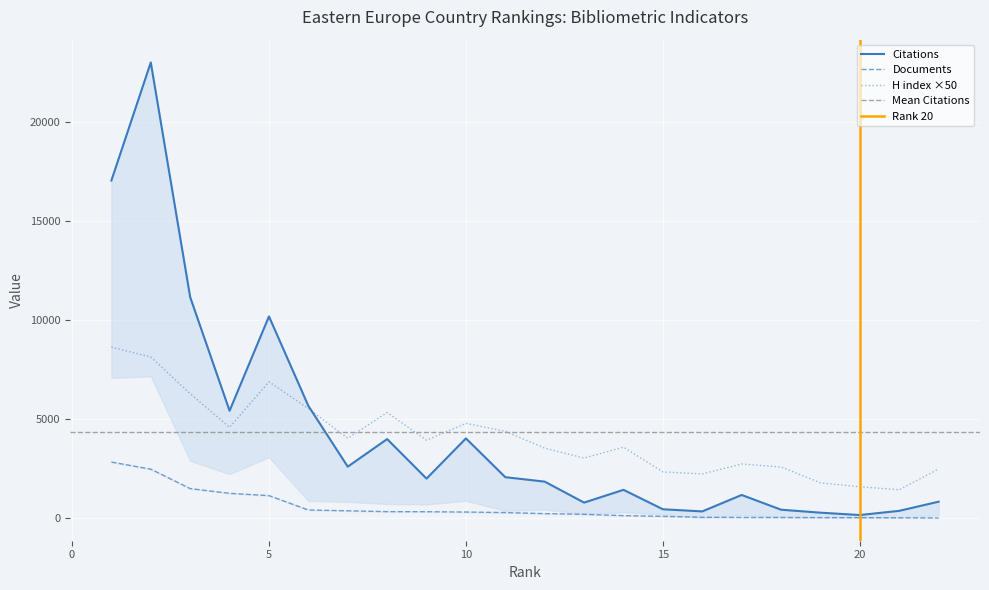

What is the minimum value for Documents?

27